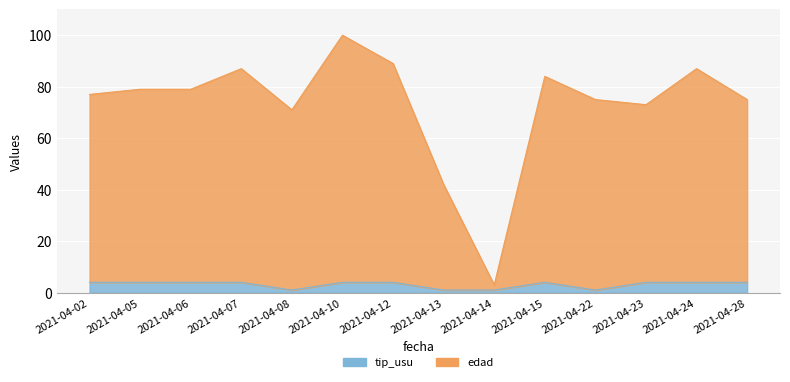

Which category has the highest value across all series?

2021-04-10